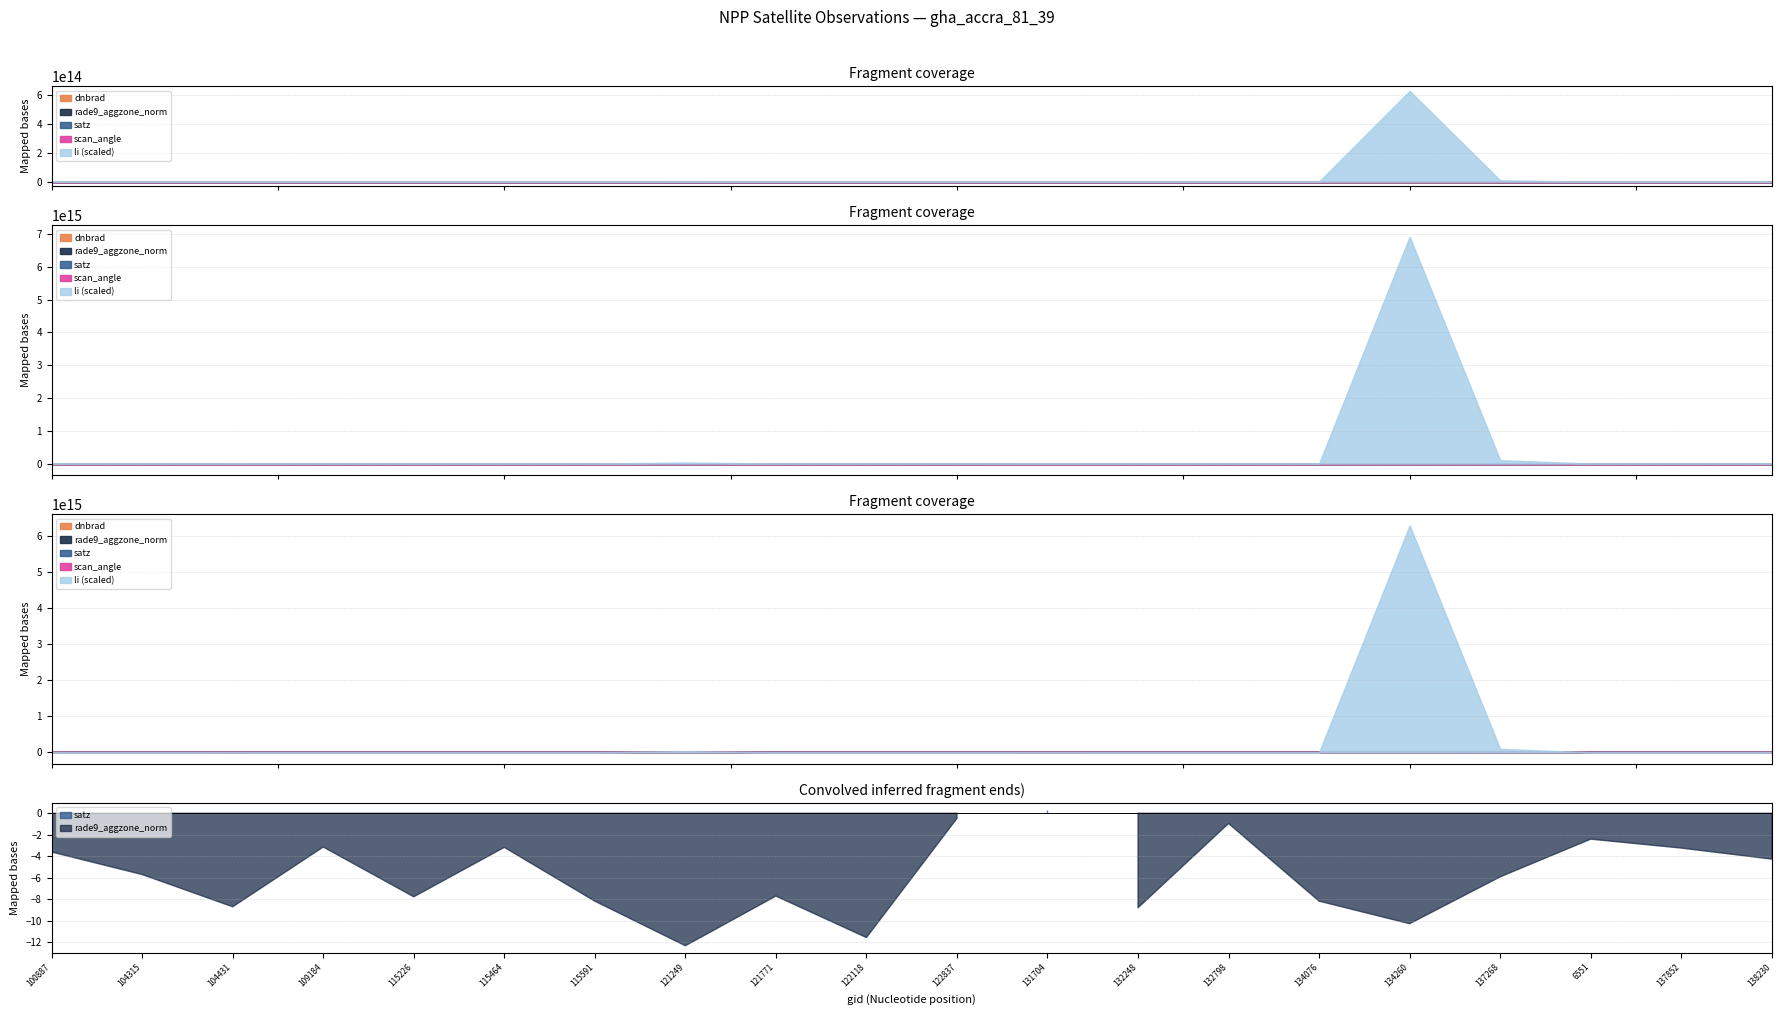

What is the label of the 10th point from the left?

122118